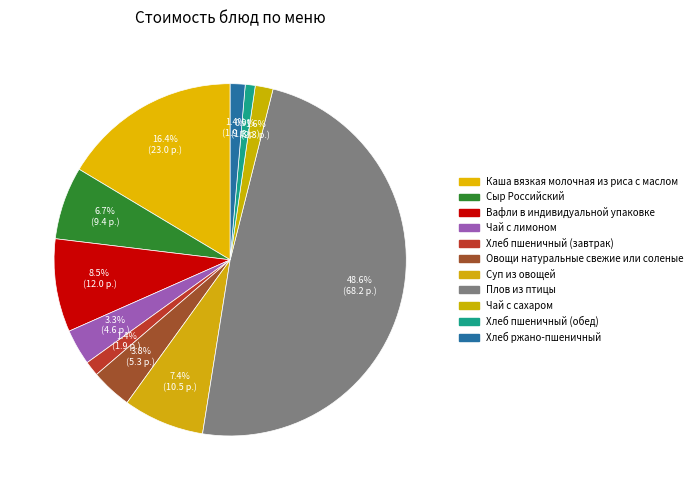

What is the total percentage of Плов из птицы and Хлеб пшеничный (обед)?

49.5%